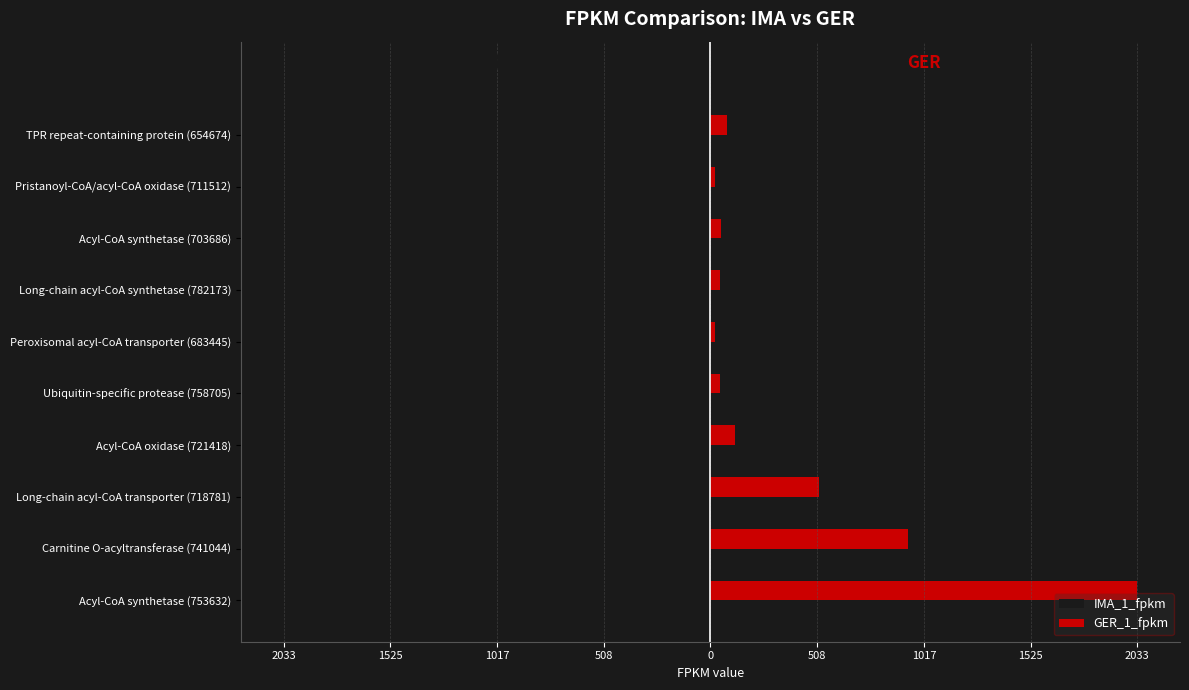

Reading right to left, list all the values displayed in this chart.

IMA_1_fpkm: -4.6	-1.0	-3.8	-6.8	-1.4	-2.3	-4.6	-29.1	-31.9	-19.5
GER_1_fpkm: 78.1	20.4	52.1	43.6	21.1	44.9	117.4	516.1	939.9	2033.2